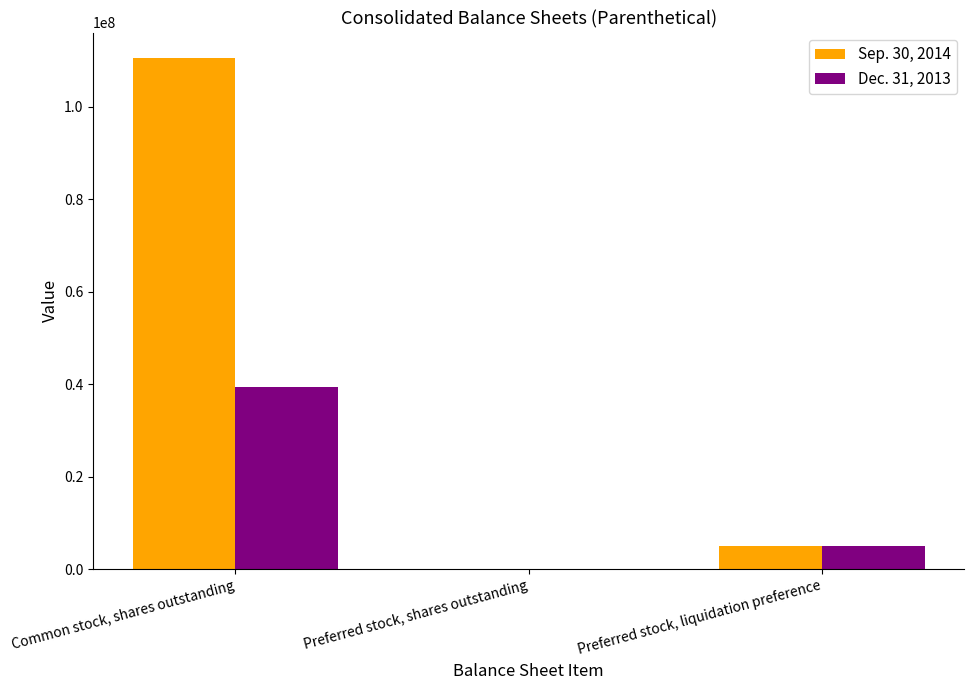

What is the maximum value shown in the chart?

110538914